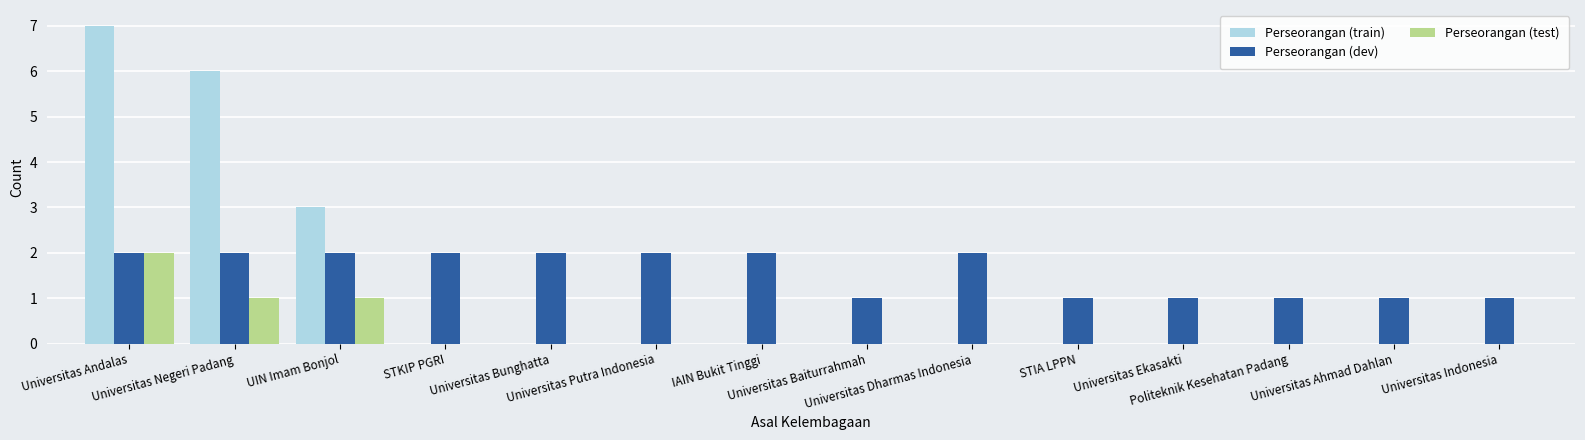

What is the spread (max minus min) of values at UIN Imam Bonjol?

2